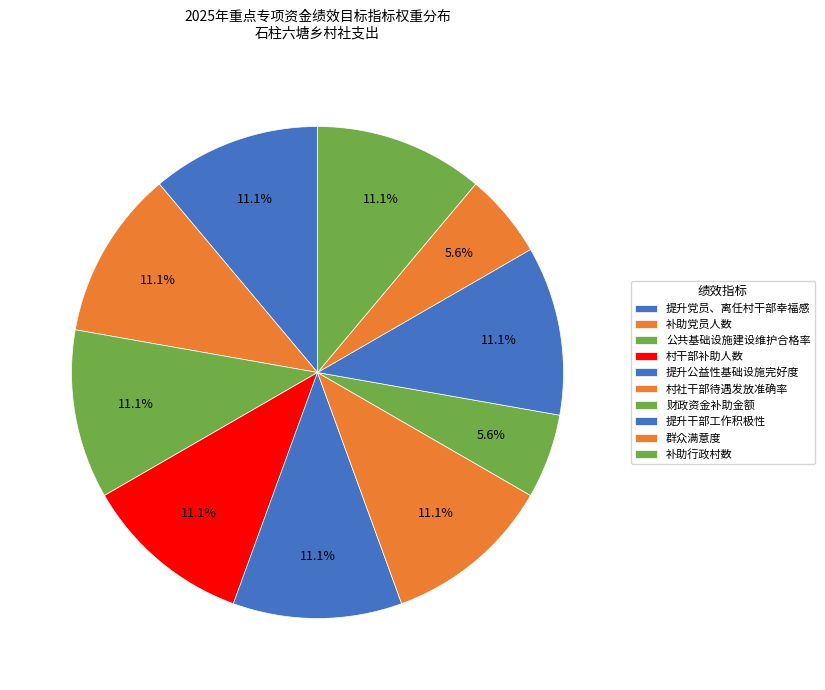

Rank the categories by value from lowest to highest.

财政资金补助金额, 群众满意度, 提升党员、离任村干部幸福感, 补助党员人数, 公共基础设施建设维护合格率, 村干部补助人数, 提升公益性基础设施完好度, 村社干部待遇发放准确率, 提升干部工作积极性, 补助行政村数